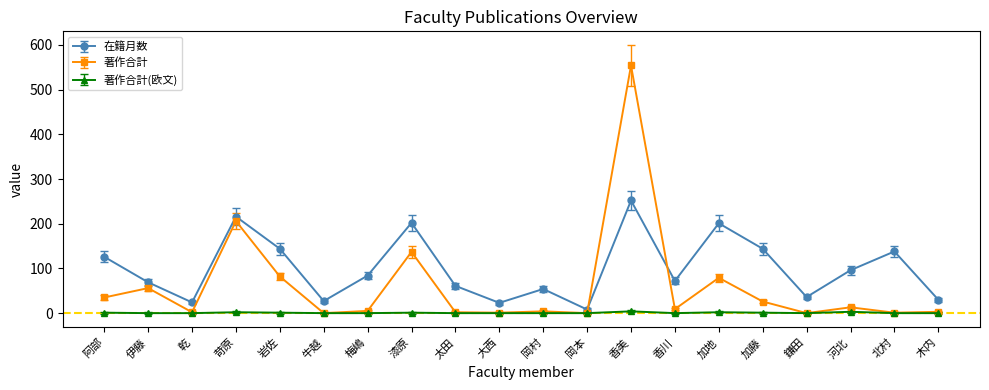

What is the label of the 2nd point from the left?

伊藤